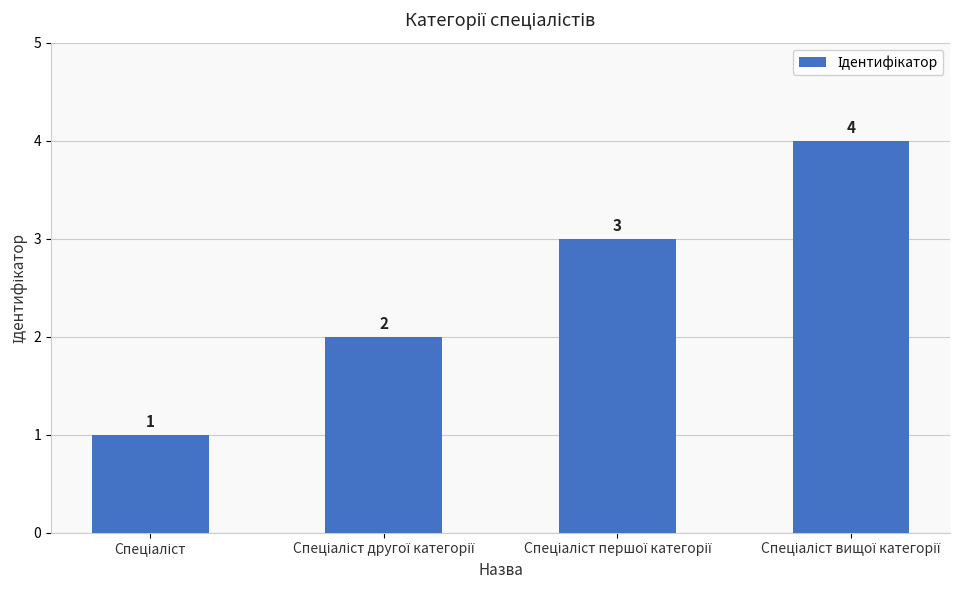

How many values are between 2 and 4?

3